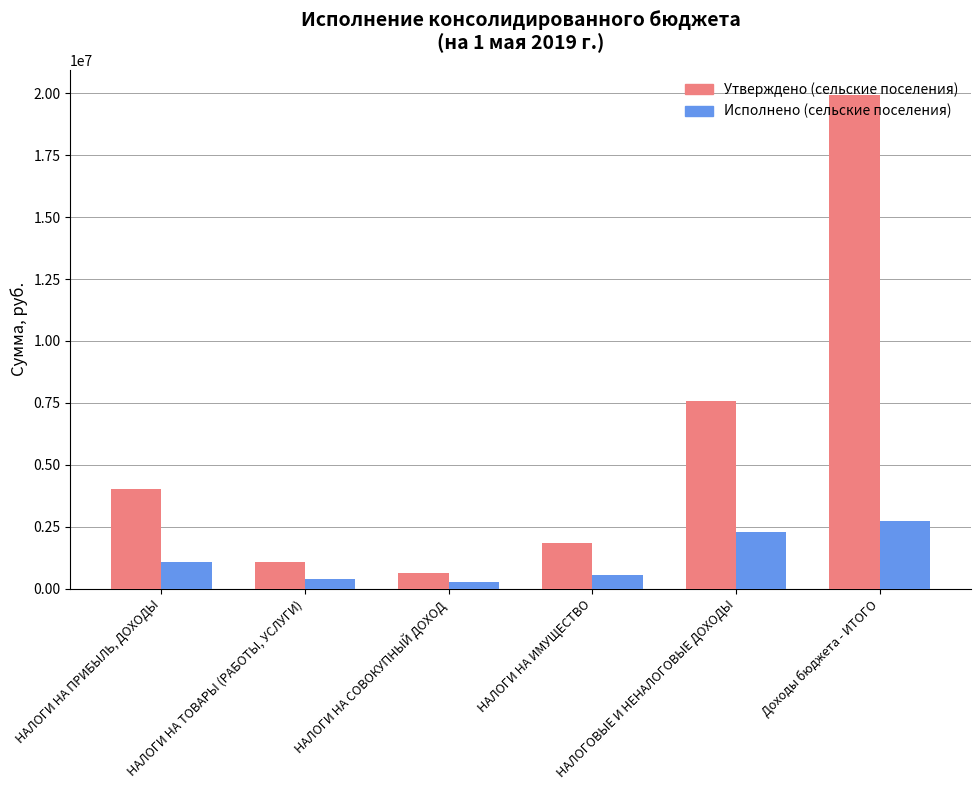

Are the bars horizontal?

No